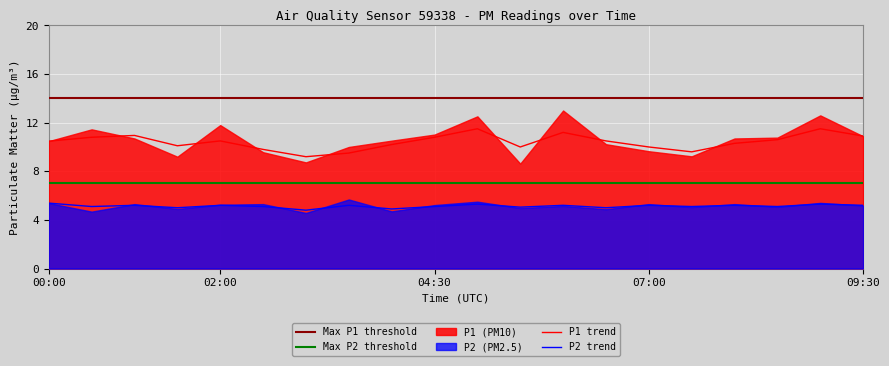

What is the spread (max minus min) of values at 01:00?

5.7